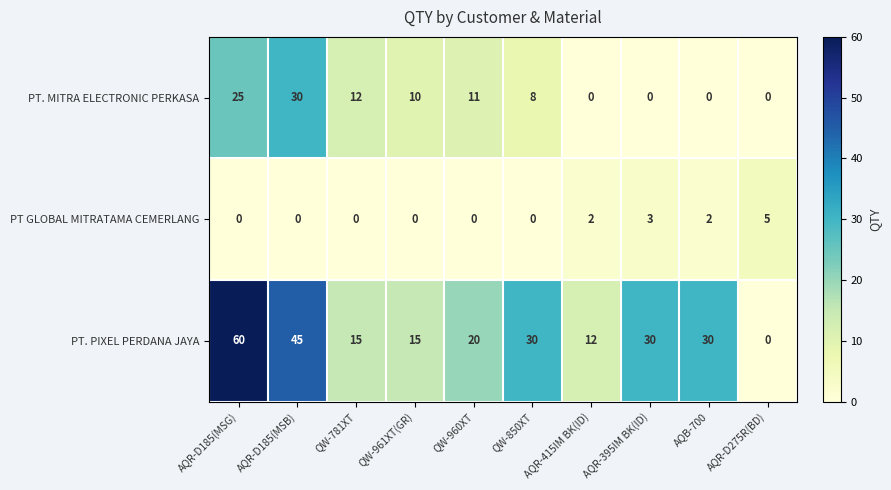

What is the total value across all series at AQB-700?

32